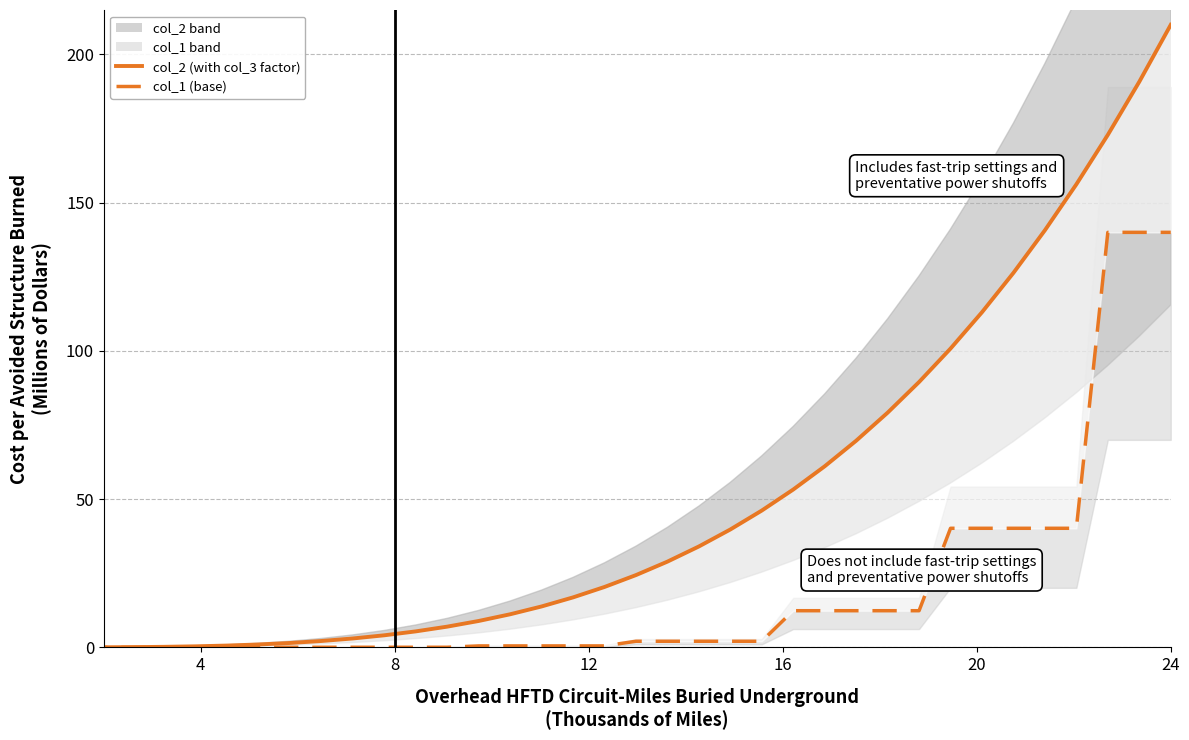

What is the sum of all col_2 (with col_3 factor) values?

1833.3